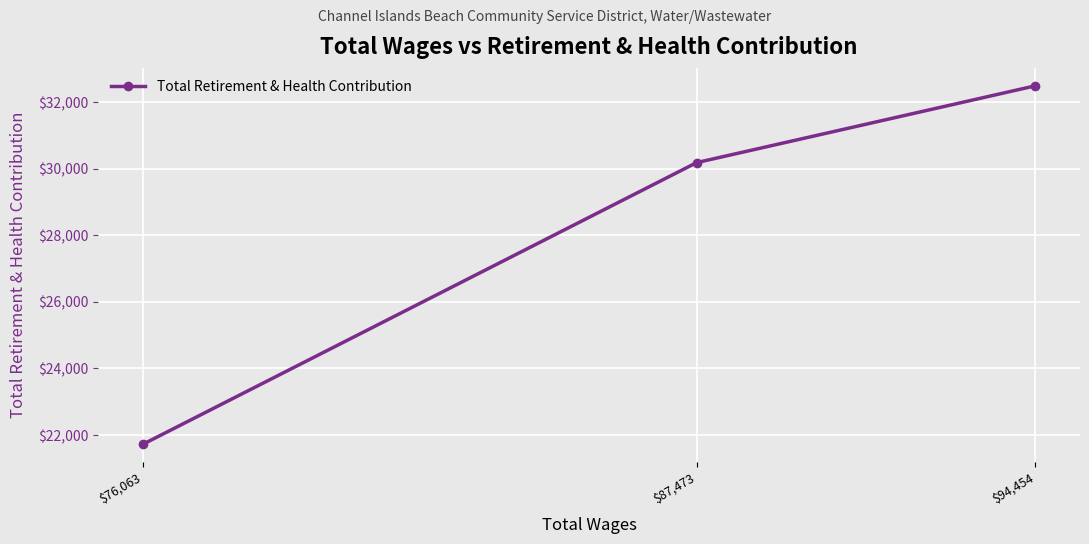

What is the sum of all values?

84389